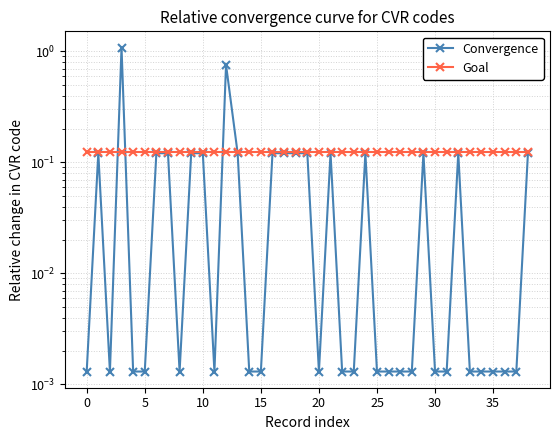

What is the value of the Goal point at the 12th from the left?

0.1